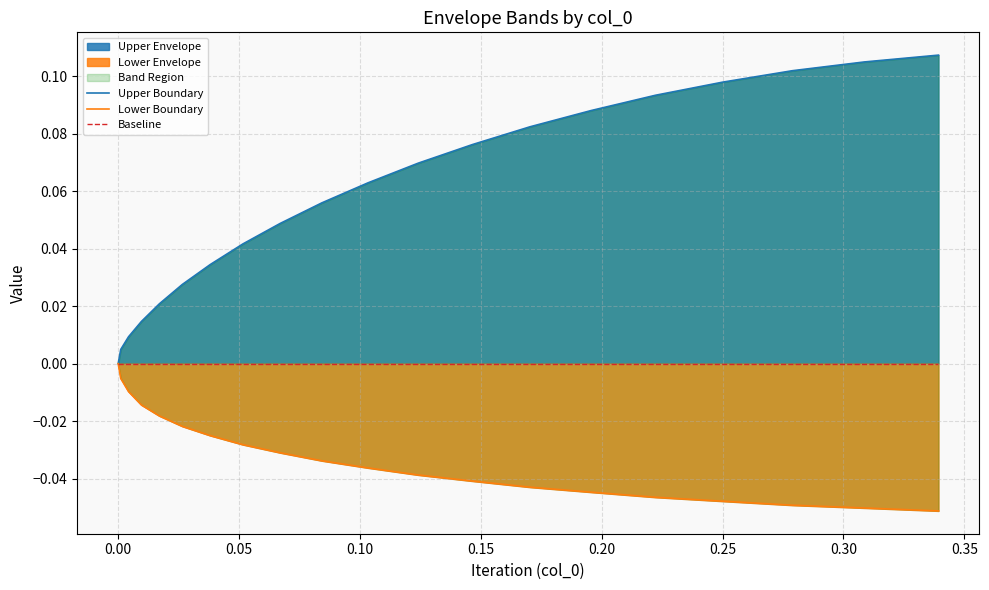

True or false: Upper Boundary and Lower Boundary cross at least once.

False